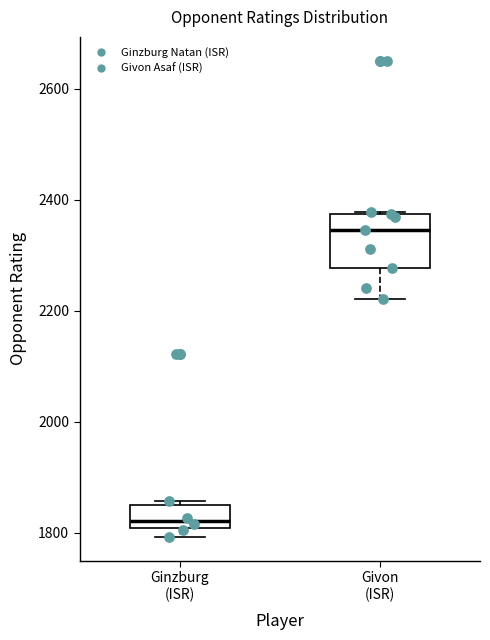

Reading left to right, transcribe this box plot: for each box, give where its median line is, the range the box spans, and where its two whiskers end, as read against the y-axis. The values are not printed on the chart, so give them approximately, as read against the axis.

Ginzburg (ISR): median 1820, box 1800 to 1860, whiskers 1800 (just below the box's lower edge) to 1860 (just above the box's upper edge)
Givon (ISR): median 2340, box 2280 to 2380, whiskers 2220 to 2380